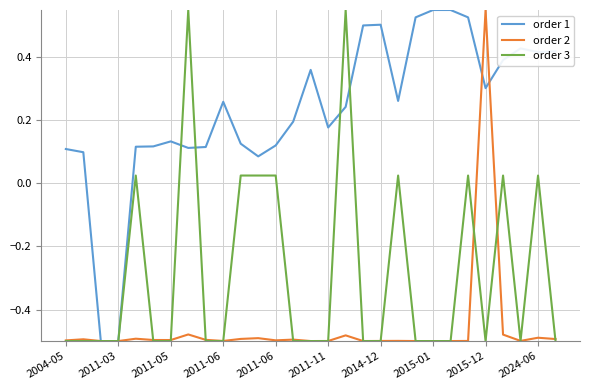

Rank the series by their average value, from highest to lowest.

order 1, order 3, order 2